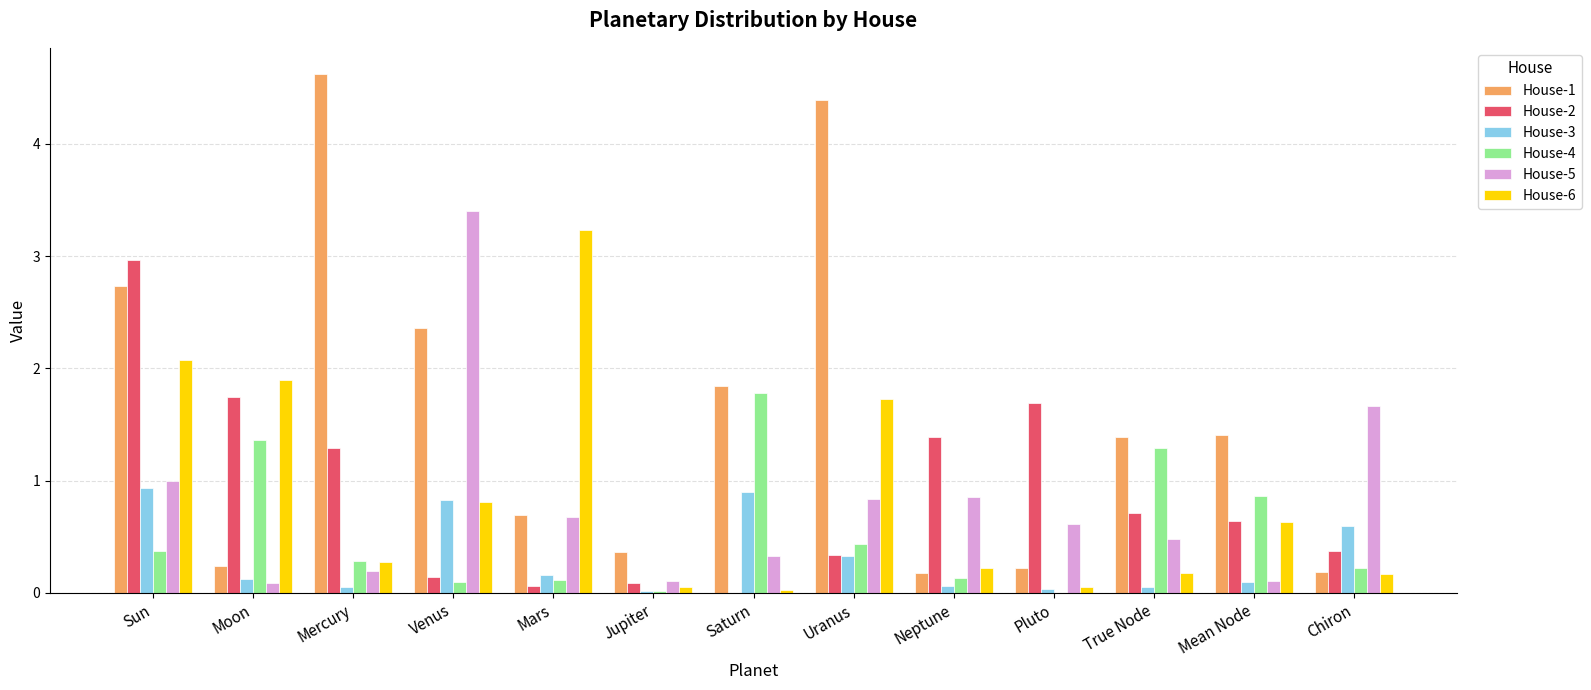

How many groups of bars are there?

13